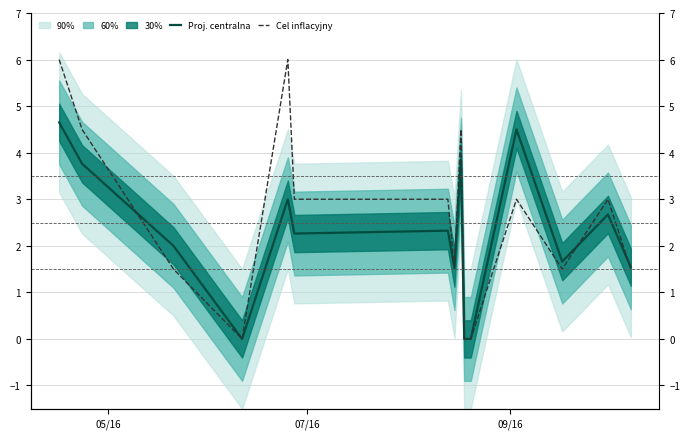

Is it true that Proj. centralna equals 3.8 at 6?

False